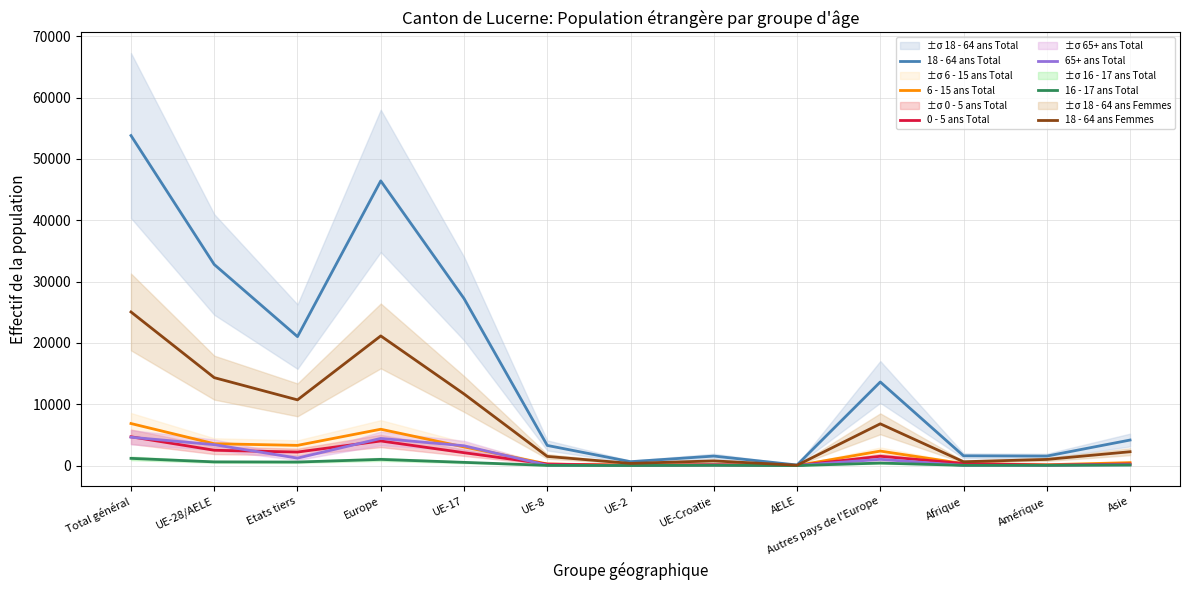

What is the minimum value for 65+ ans Total?

10